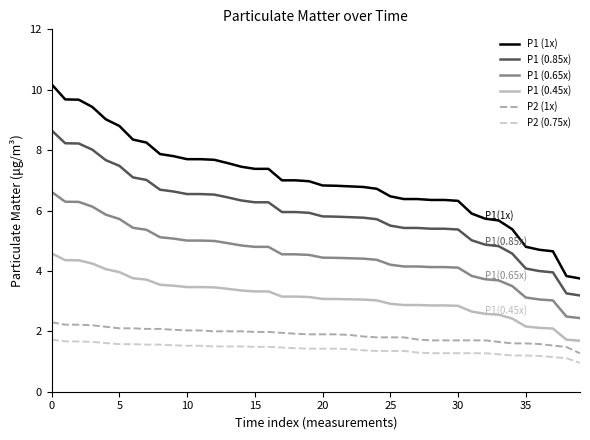

At how many categories does at least one series exceed 3?

40